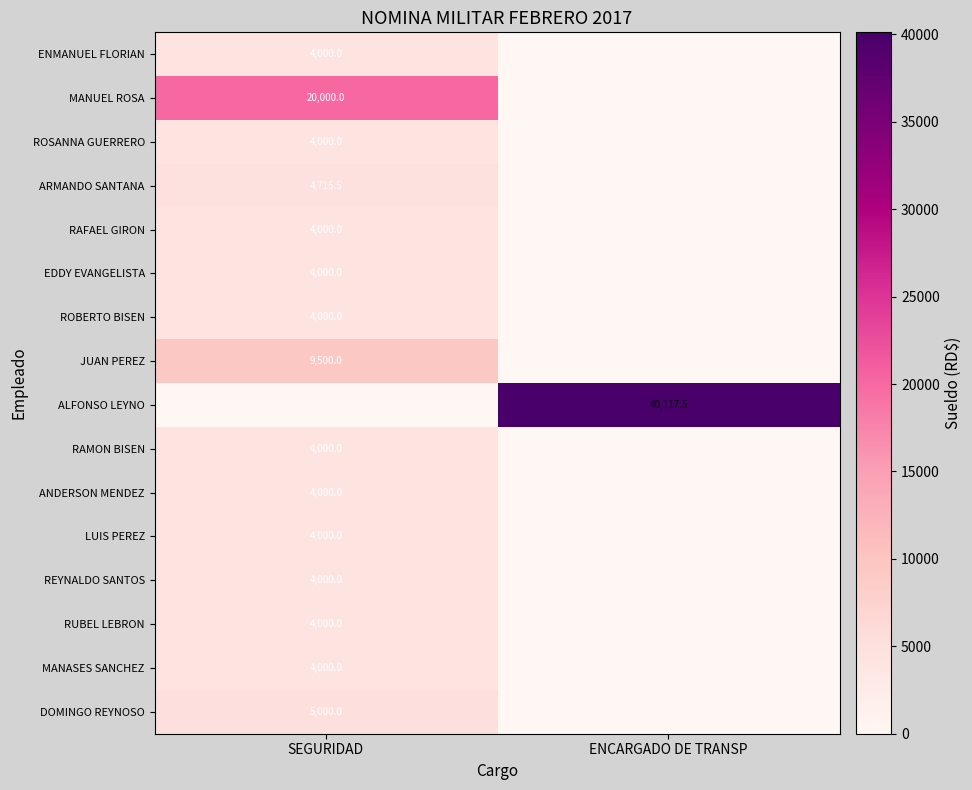

What is the maximum value shown in the chart?

40117.5